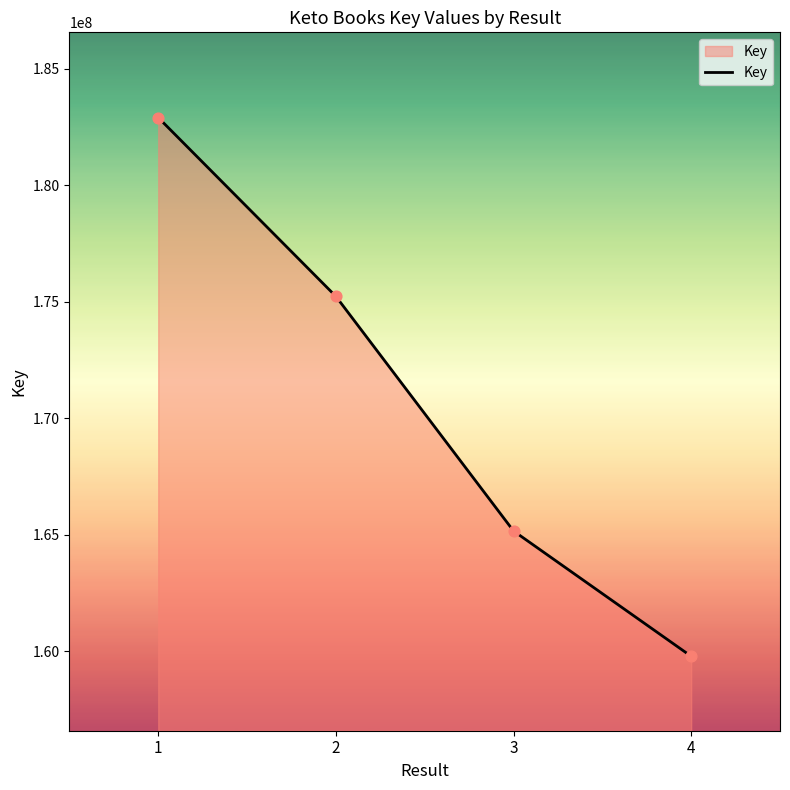

What is the change in value from 2 to 3?

-10071500